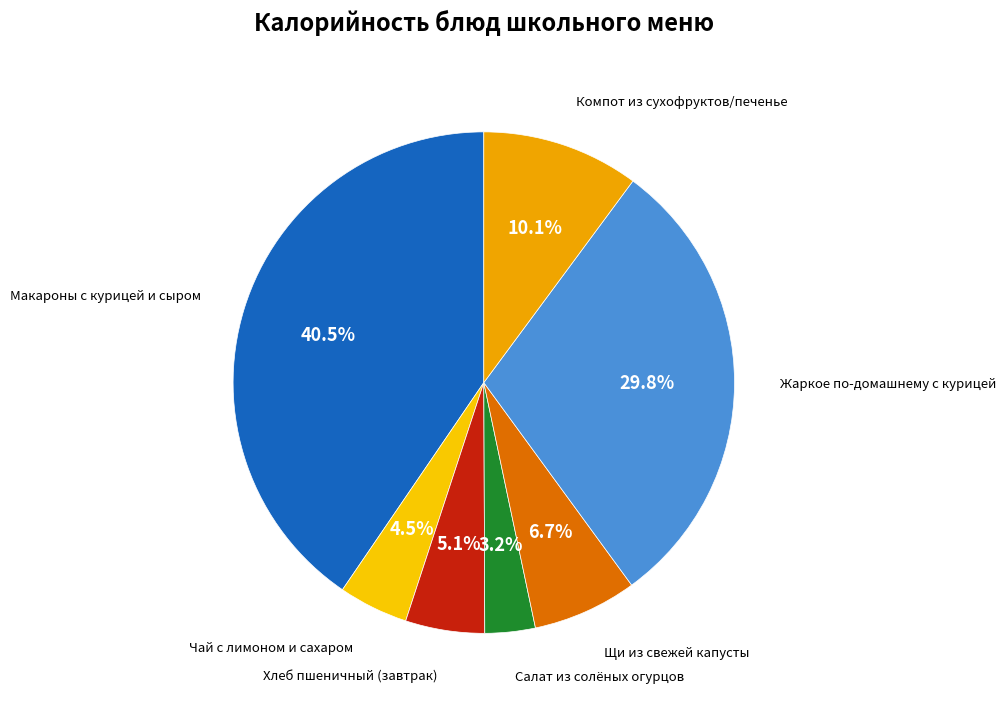

How many slices are in this pie chart?

7